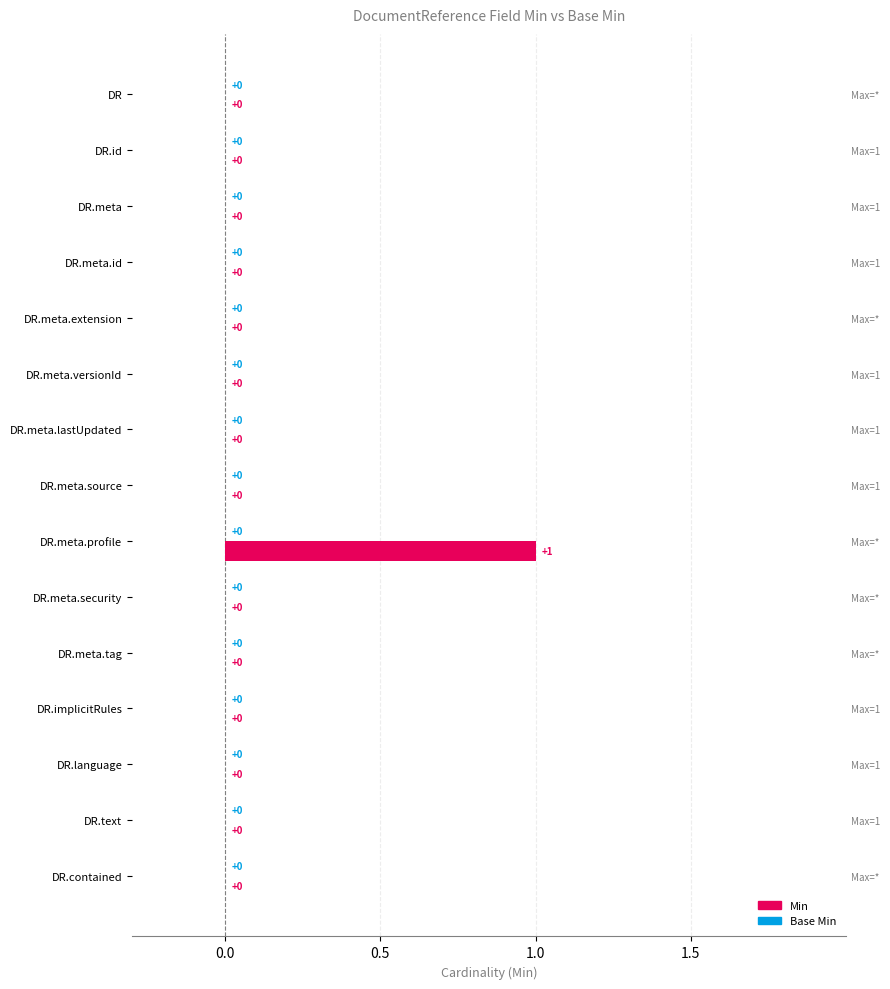

What are all the series names shown in the legend?

Min, Base Min